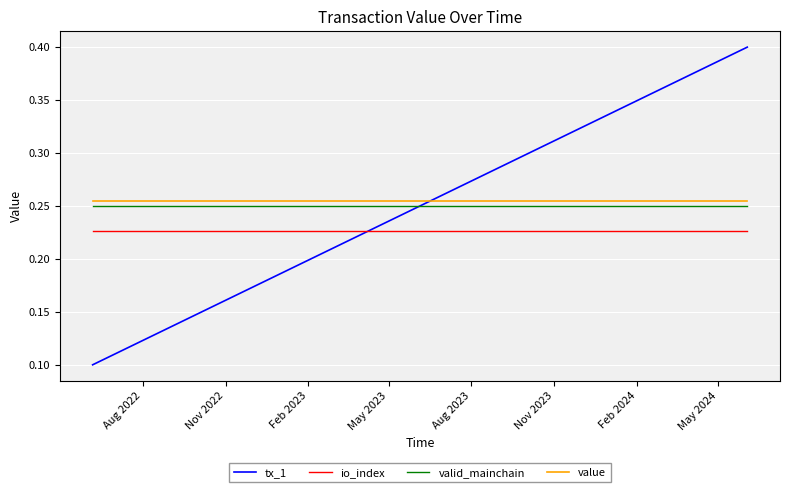

True or false: valid_mainchain and io_index intersect in this chart.

False